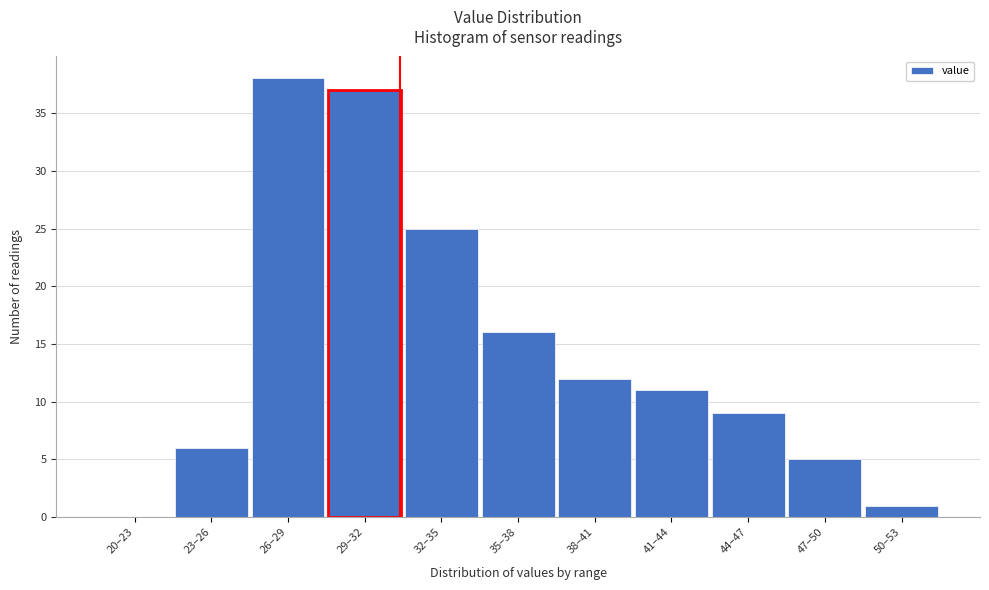

Reading left to right, transcribe all the data shown in this chart.

20–23=0	23–26=6	26–29=38	29–32=37	32–35=25	35–38=16	38–41=12	41–44=11	44–47=9	47–50=5	50–53=1